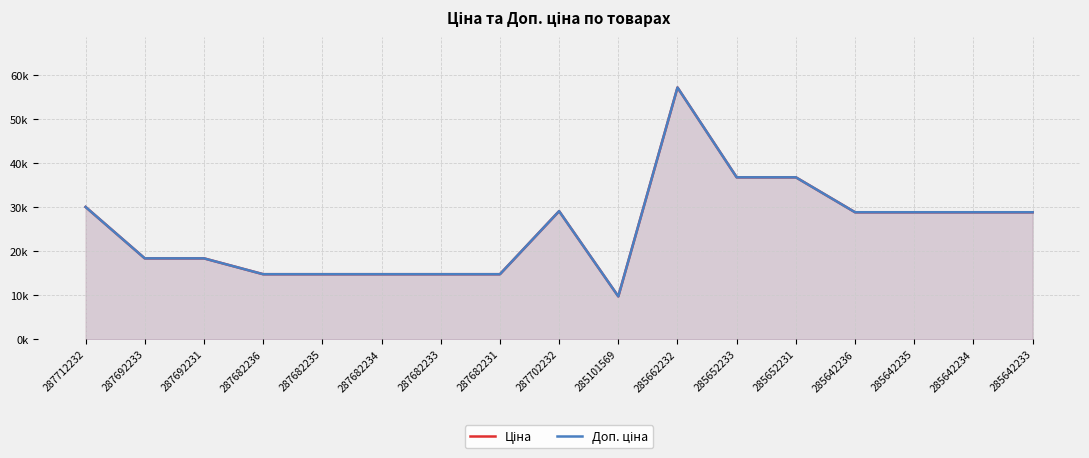

True or false: Доп. ціна has more than 2 points higher than both neighbors.

False